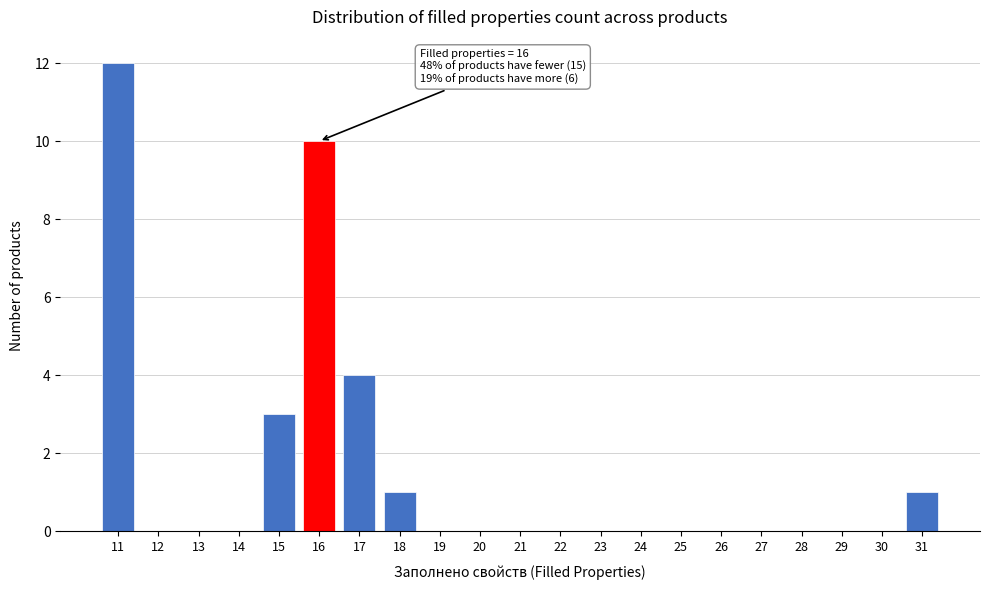

Reading left to right, extract all data points from this chart.

11=12	12=0	13=0	14=0	15=3	16=10	17=4	18=1	19=0	20=0	21=0	22=0	23=0	24=0	25=0	26=0	27=0	28=0	29=0	30=0	31=1